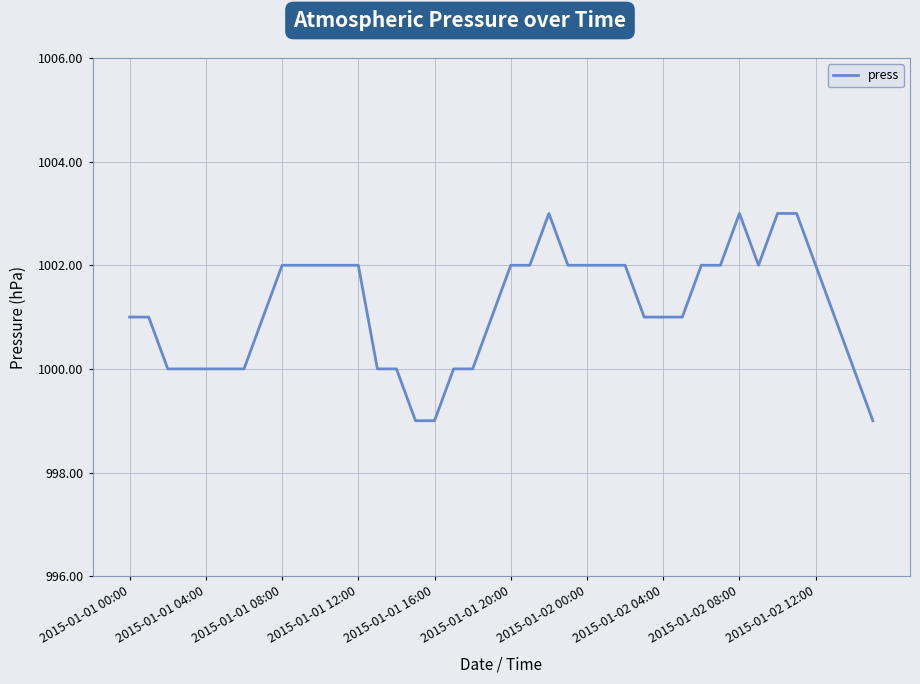

What is the greatest value displayed?

1003